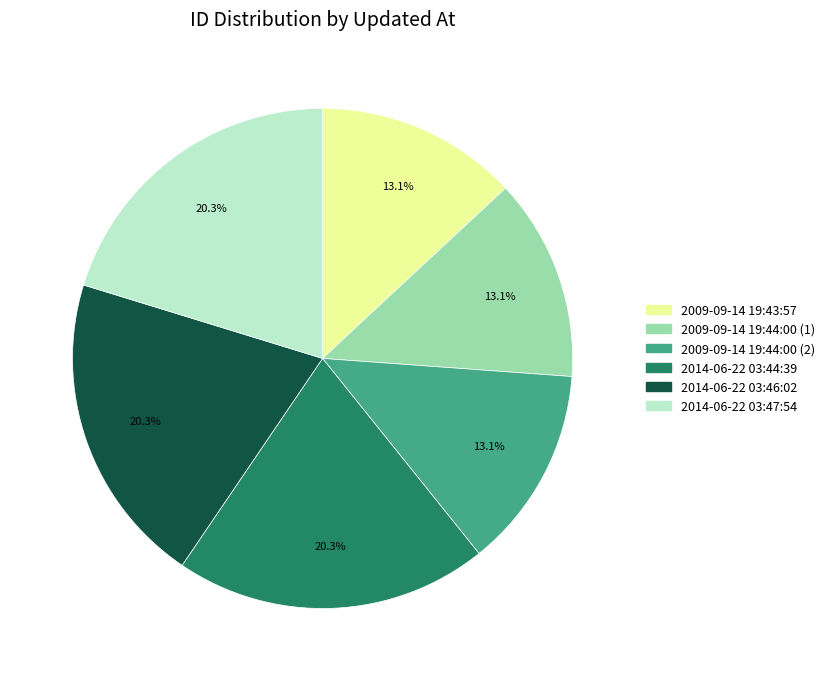

How many segments does this pie chart have?

6